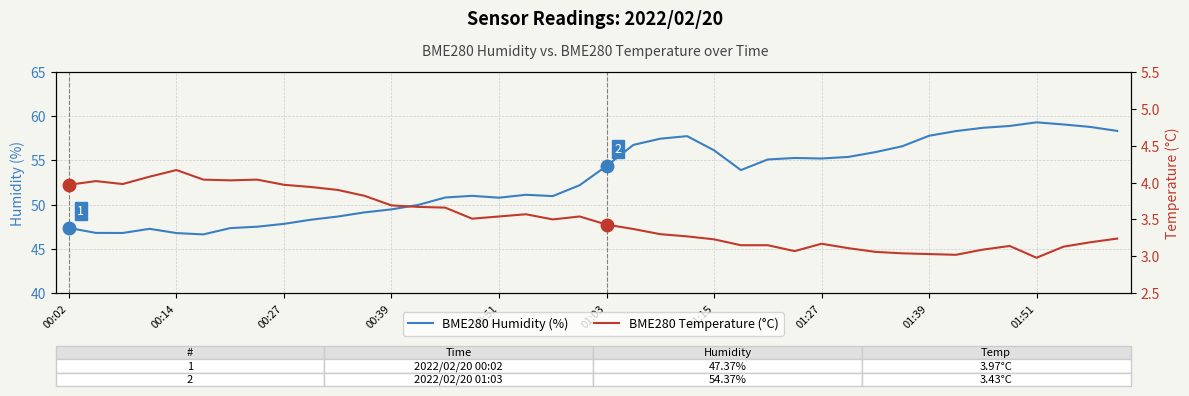

What is the value of the BME280 Humidity (%) point at the 11th from the left?

48.7